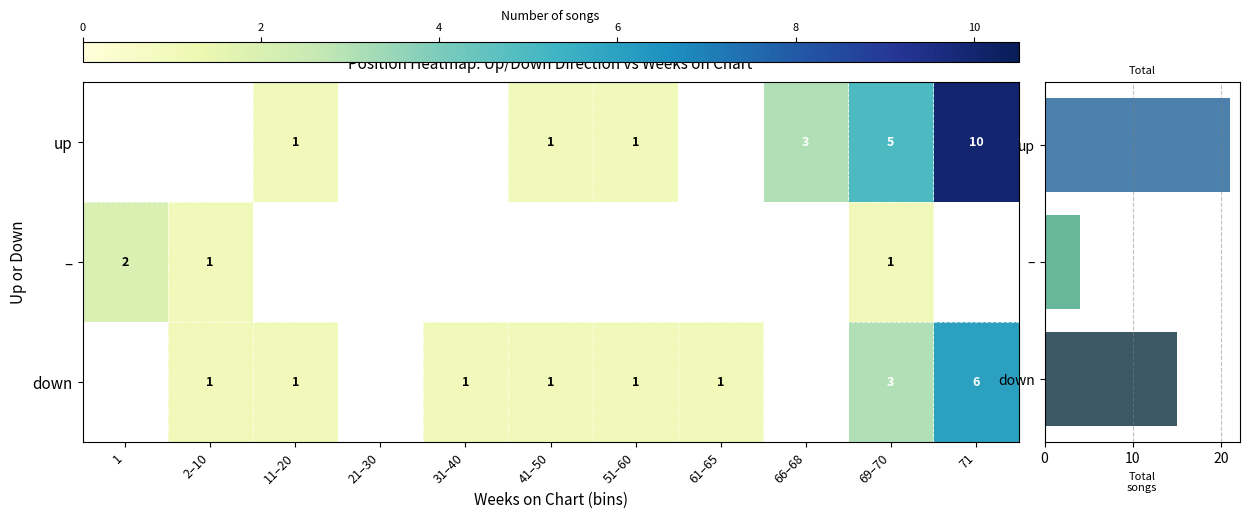

Which label corresponds to the smallest value in the chart?

11–20